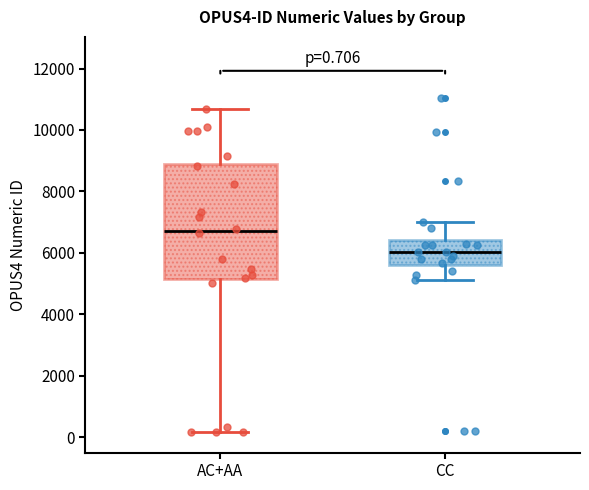

Comparing the boxes themselves (not the whiskers), which one is the tallest?

AC+AA